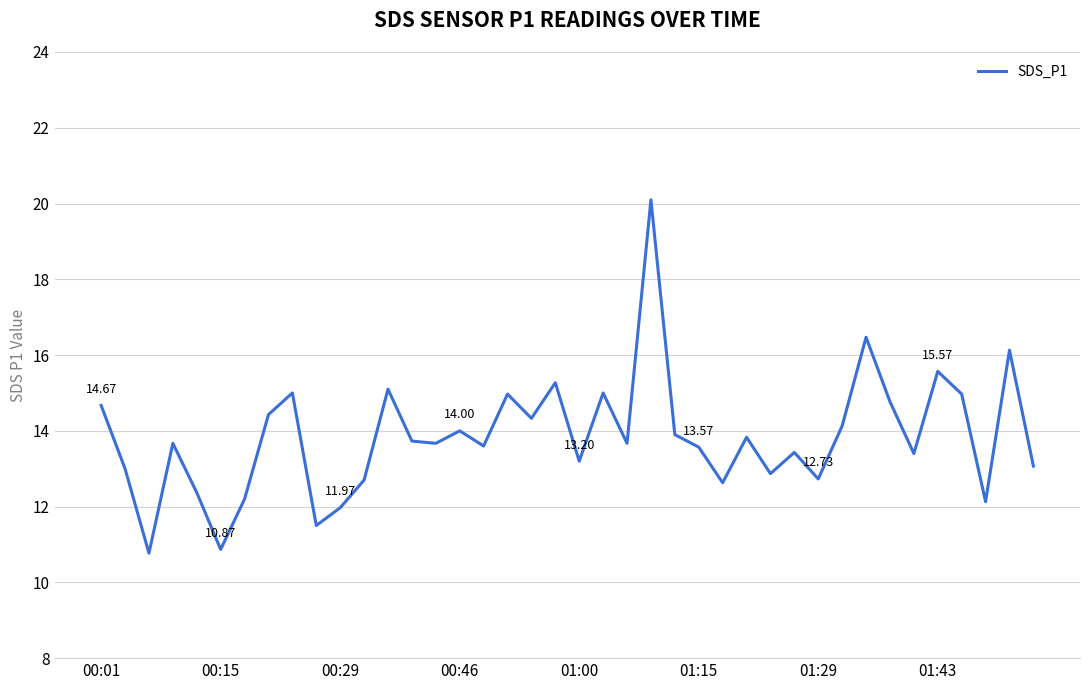

How many interior local peaks (higher than both neighbors) does the data have?

13